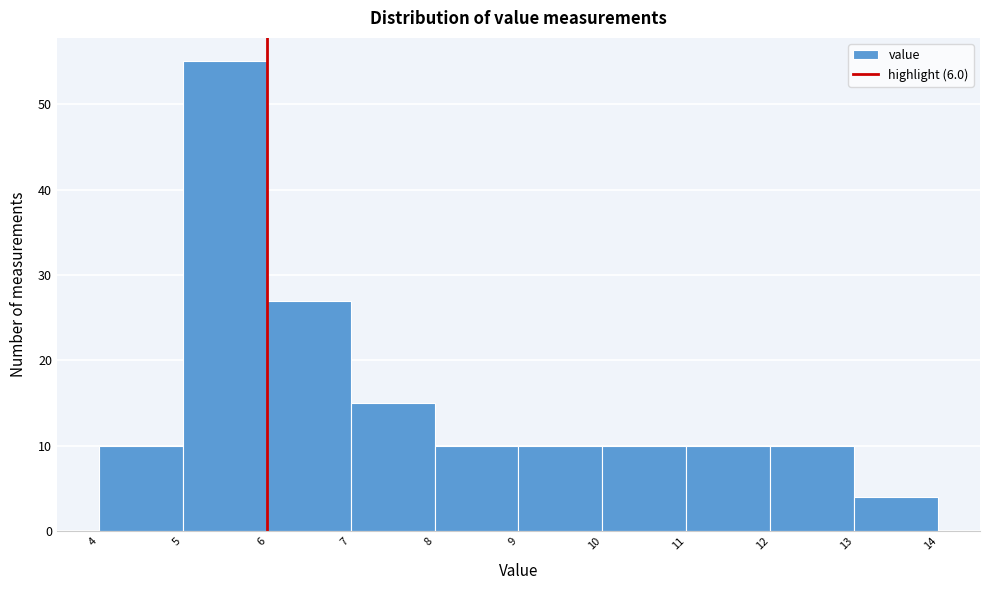

Over which range of the x-axis is the bar tallest?

5 to 6